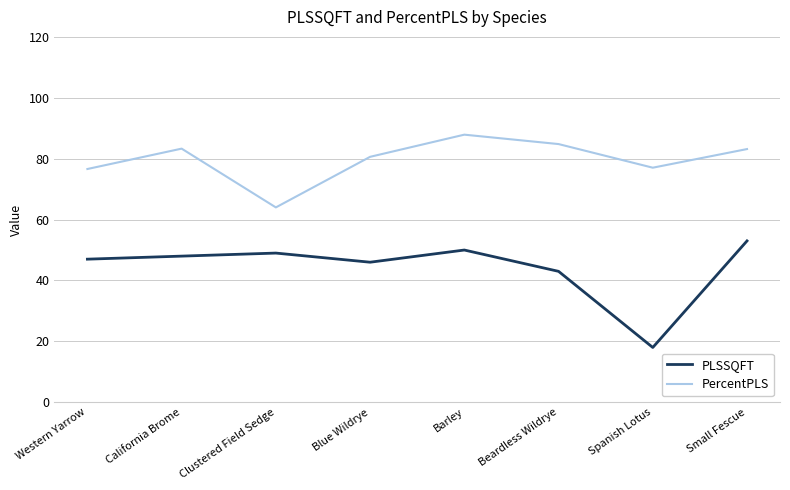

Which series has the largest total across all categories?

PercentPLS